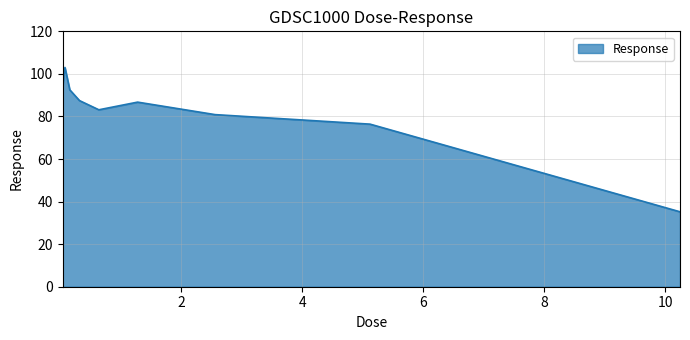

What is the greatest value displayed?

103.0